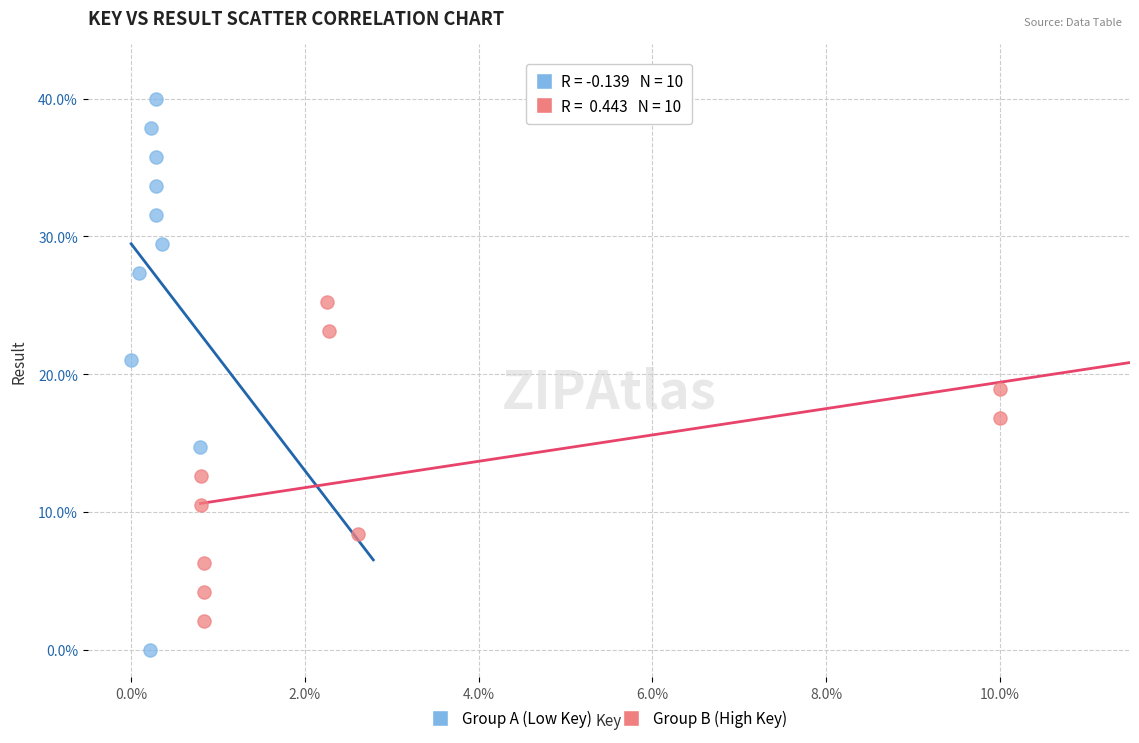

What are all the series names shown in the legend?

Group A (Low Key), Group B (High Key)